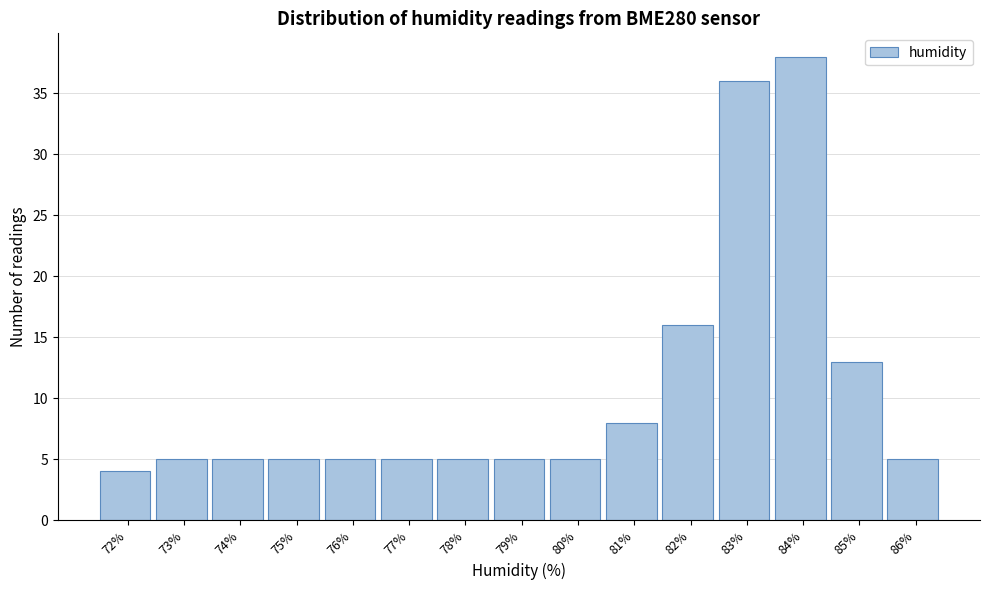

Reading left to right, extract all data points from this chart.

4	5	5	5	5	5	5	5	5	8	16	36	38	13	5